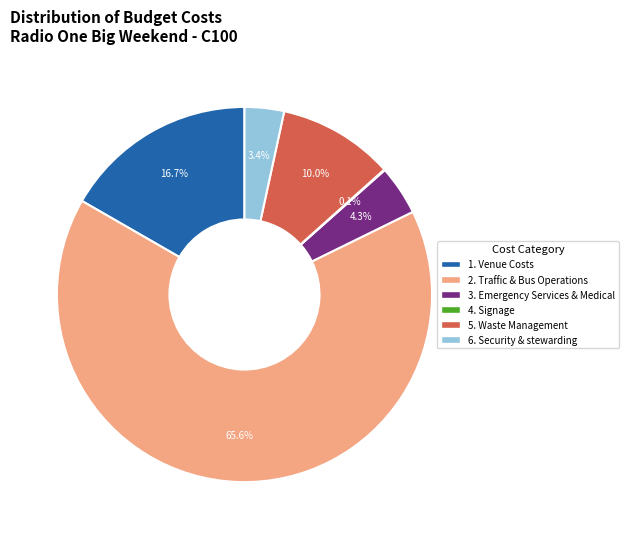

Which has a higher value, 1. Venue Costs or 3. Emergency Services & Medical?

1. Venue Costs